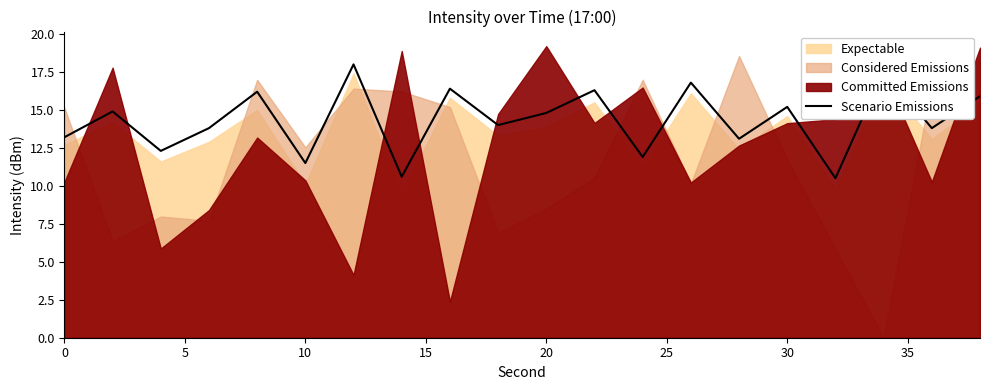

What is the highest value of the Scenario Emissions series?

18.0